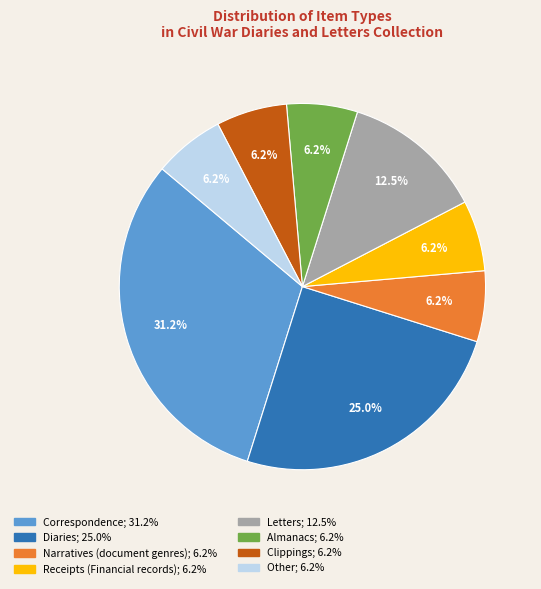

Does any single category account for the majority?

No